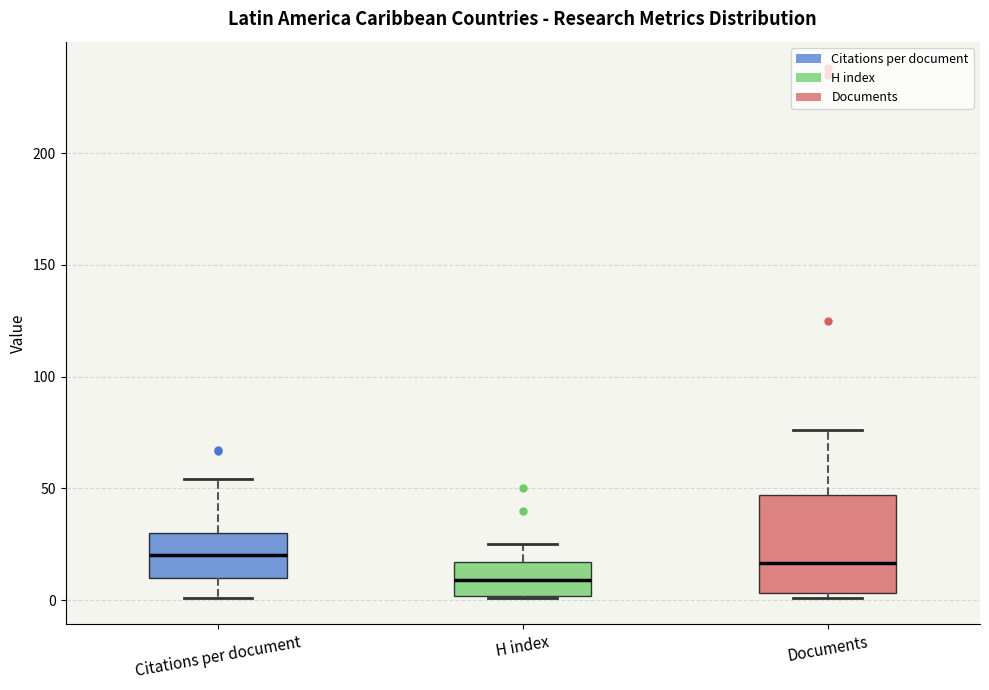

Reading left to right, transcribe this box plot: for each box, give where its median line is, the range the box spans, and where its two whiskers end, as read against the y-axis. The values are not printed on the chart, so give them approximately, as read against the axis.

Citations per document: median 20, box 10 to 30, whiskers 0 to 55
H index: median 10, box 0 to 15, whiskers 0 to 25
Documents: median 15, box 5 to 45, whiskers 0 to 75